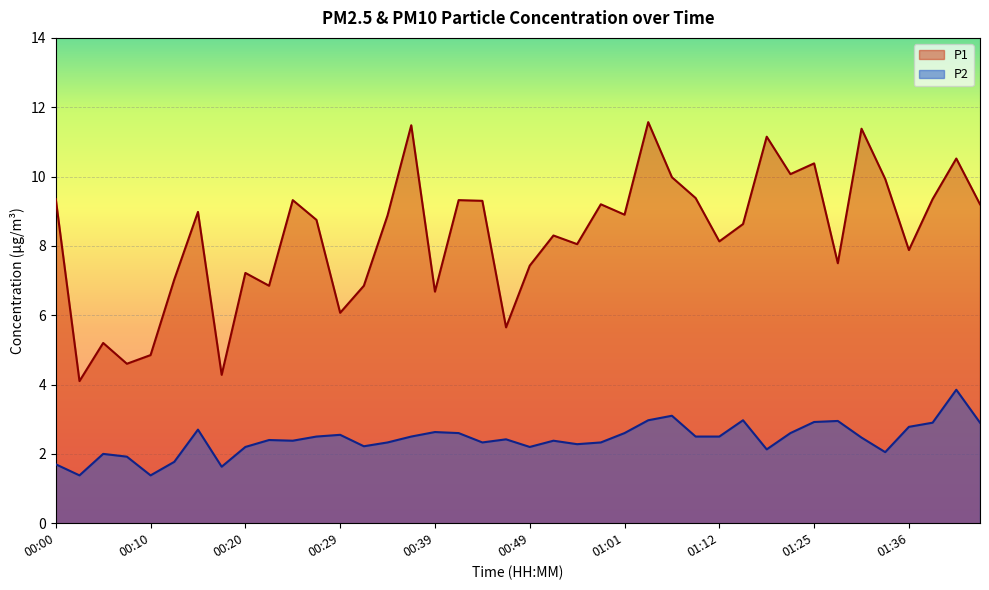

Reading left to right, what are all the values shown in this chart?

P1: 9.3	4.1	5.2	4.6	4.8	7.0	9.0	4.3	7.2	6.8	9.3	8.8	6.1	6.8	8.9	11.5	6.7	9.3	9.3	5.7	7.4	8.3	8.1	9.2	8.9	11.6	10.0	9.4	8.1	8.6	11.2	10.1	10.4	7.5	11.4	9.9	7.9	9.3	10.5	9.2
P2: 1.7	1.4	2.0	1.9	1.4	1.8	2.7	1.6	2.2	2.4	2.4	2.5	2.5	2.2	2.3	2.5	2.6	2.6	2.3	2.4	2.2	2.4	2.3	2.3	2.6	3.0	3.1	2.5	2.5	3.0	2.1	2.6	2.9	3.0	2.5	2.0	2.8	2.9	3.9	2.9